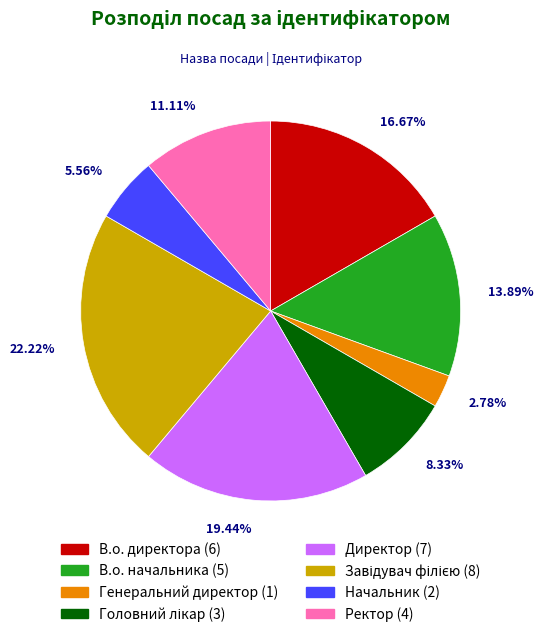

What is the smallest slice in the pie chart?

Генеральний директор